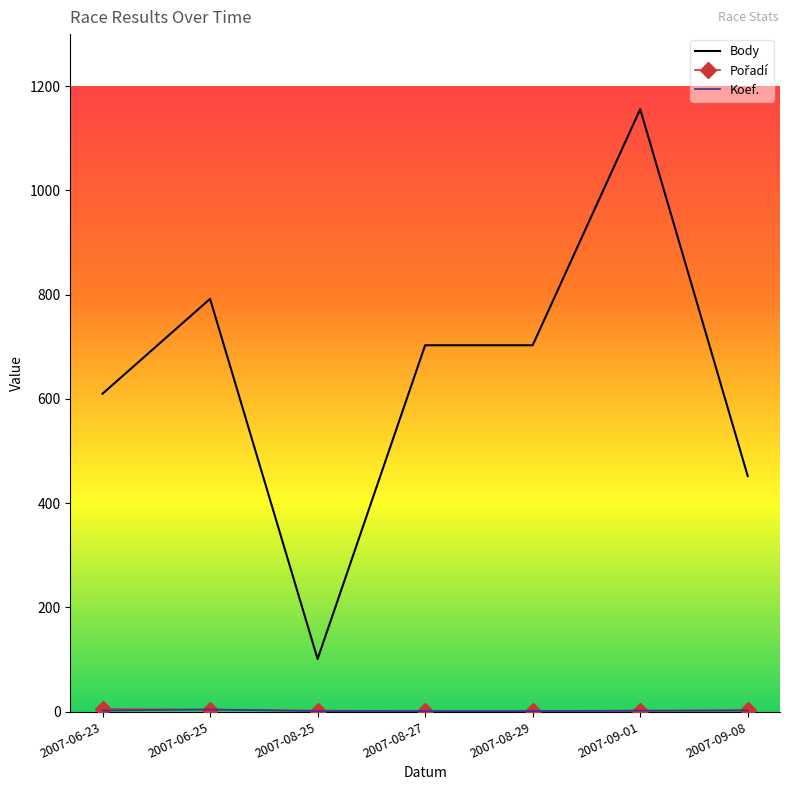

Which series has the largest total across all categories?

Body